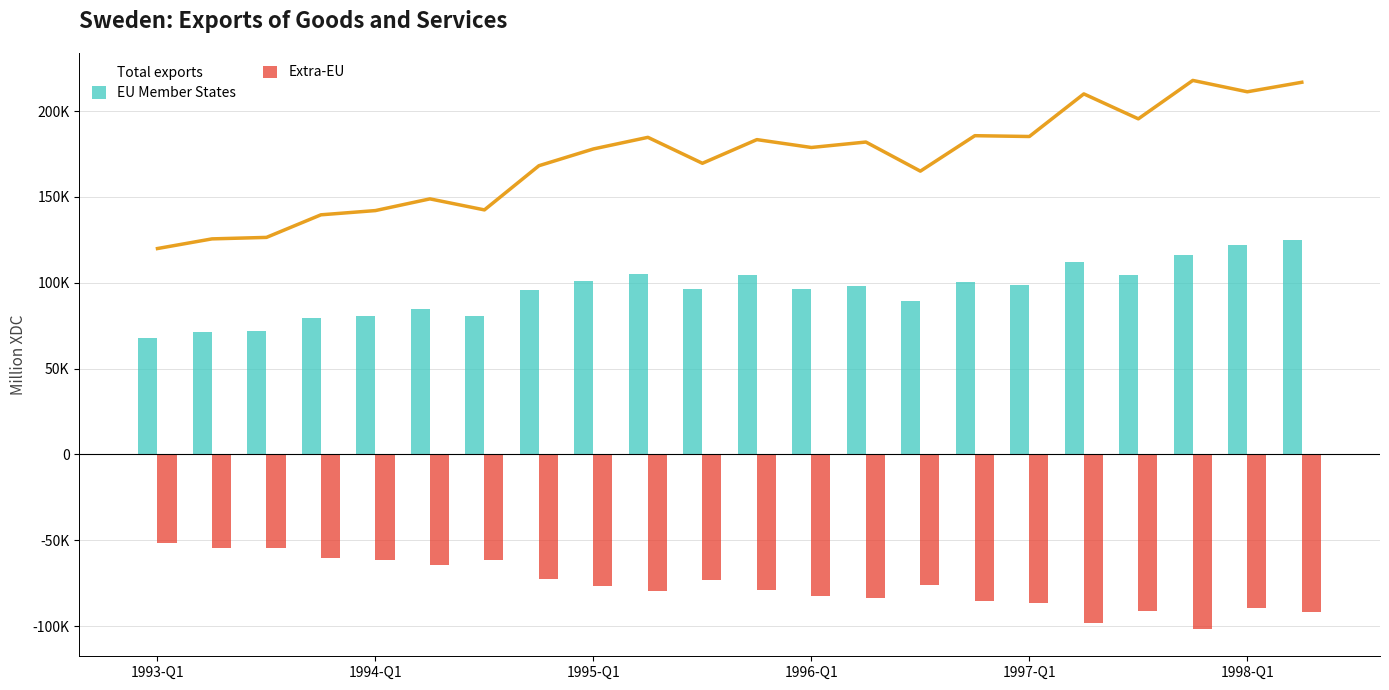

How many series are shown in this chart?

3